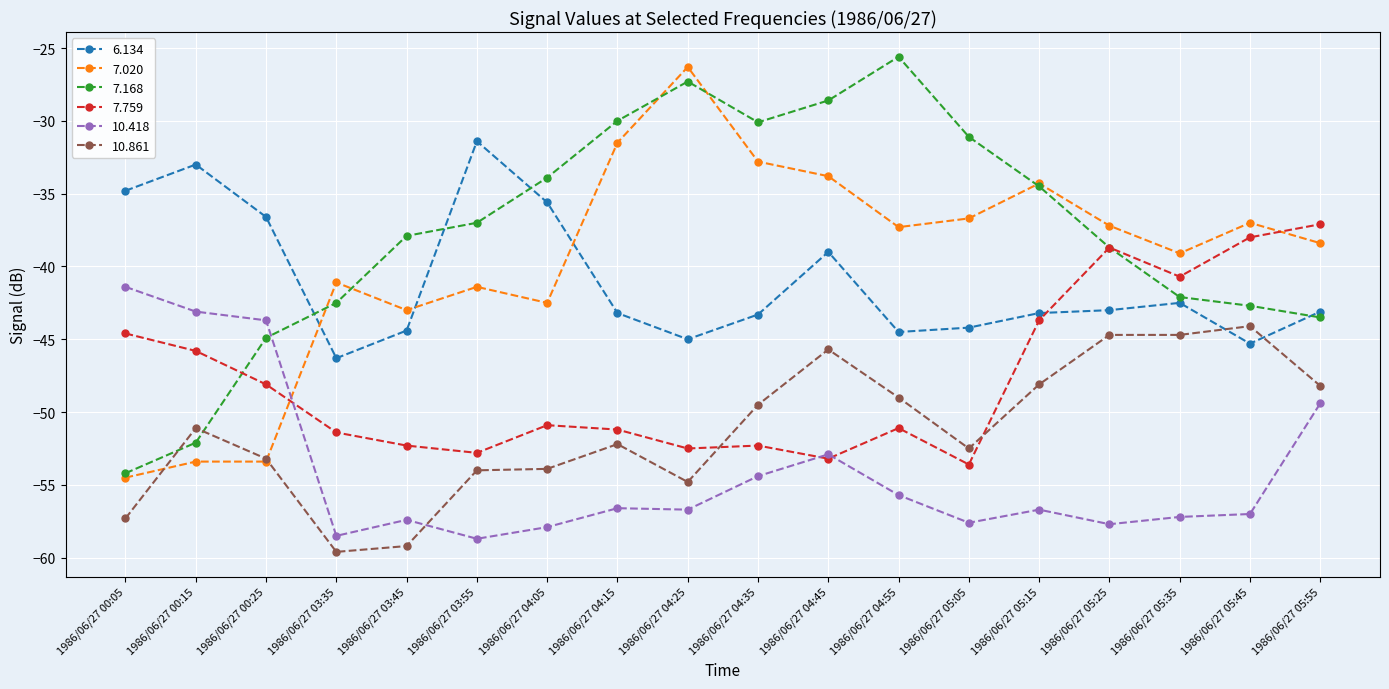

How many lines are shown in the chart?

6